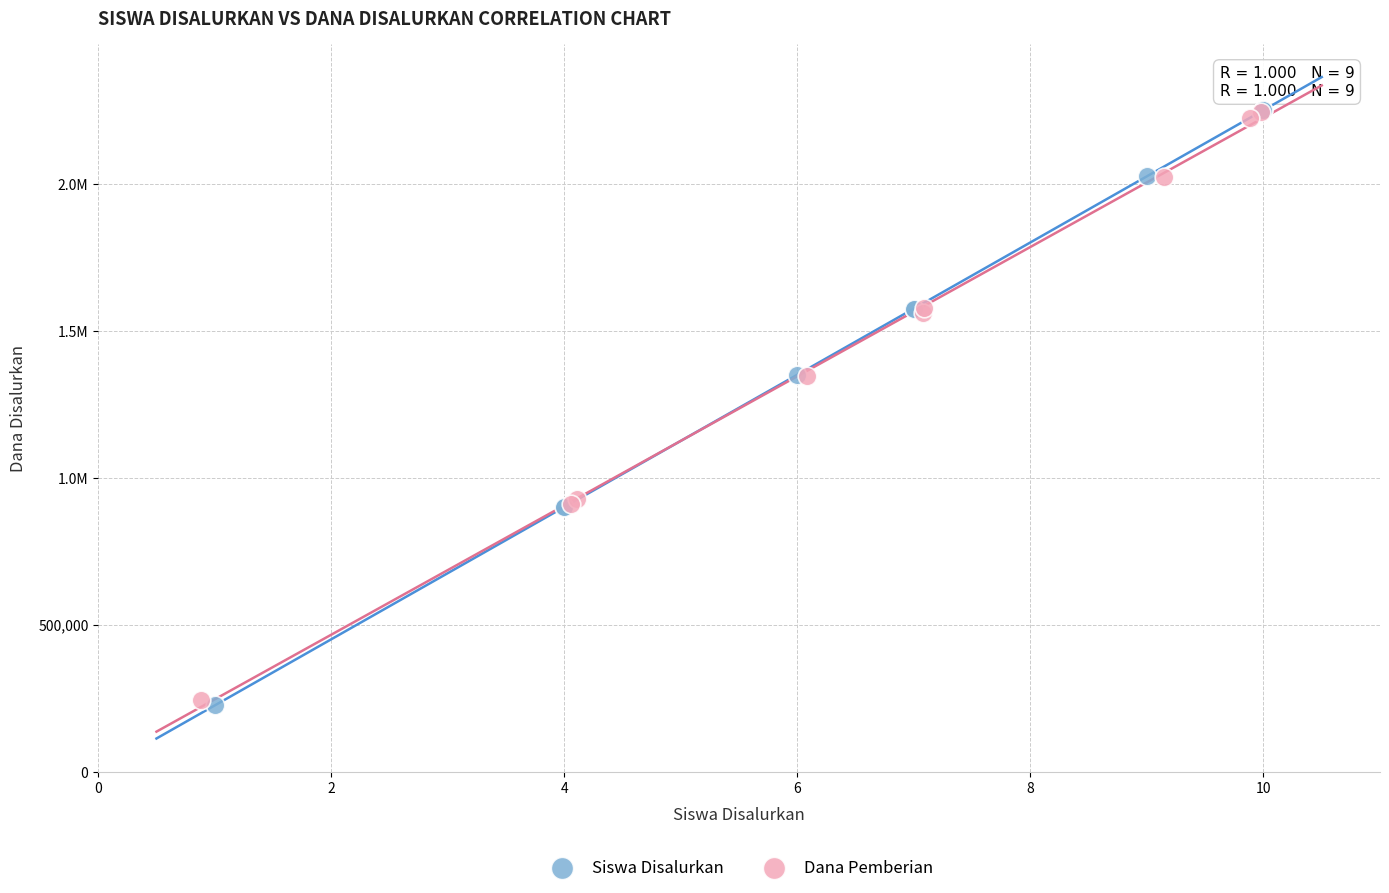

What are all the series names shown in the legend?

Siswa Disalurkan, Dana Pemberian